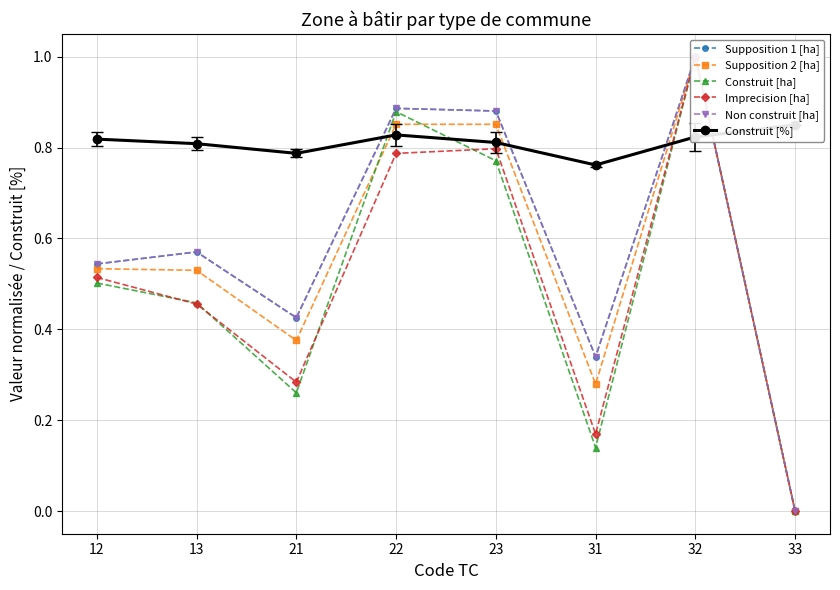

True or false: Supposition 1 [ha] and Construit [ha] cross at least once.

False